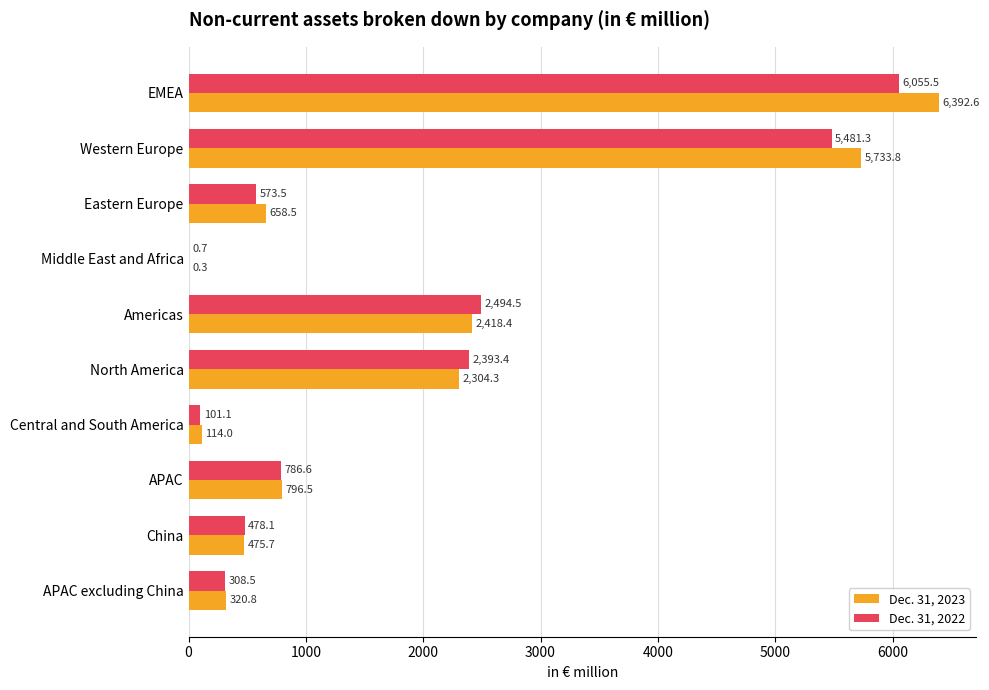

At which category is the sum across all series the highest?

EMEA